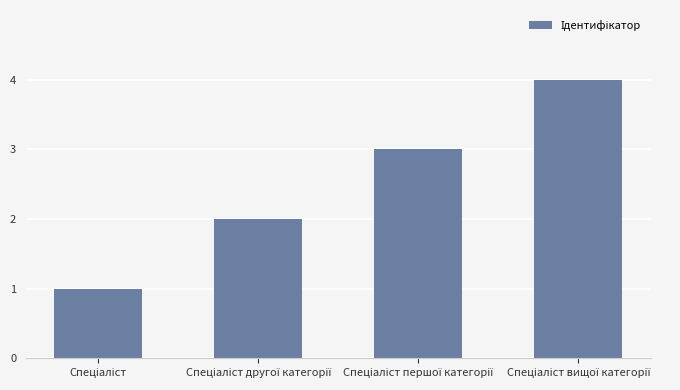

How many data points does each series have?

4